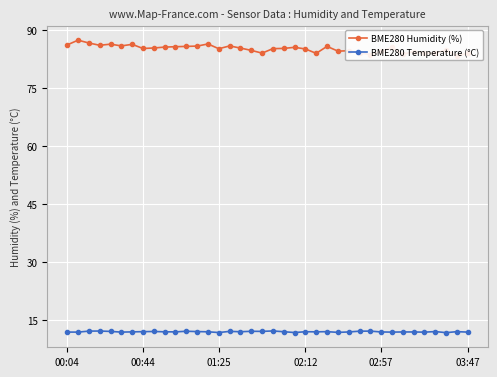

How many interior local peaks does the BME280 Humidity (%) series have?

11